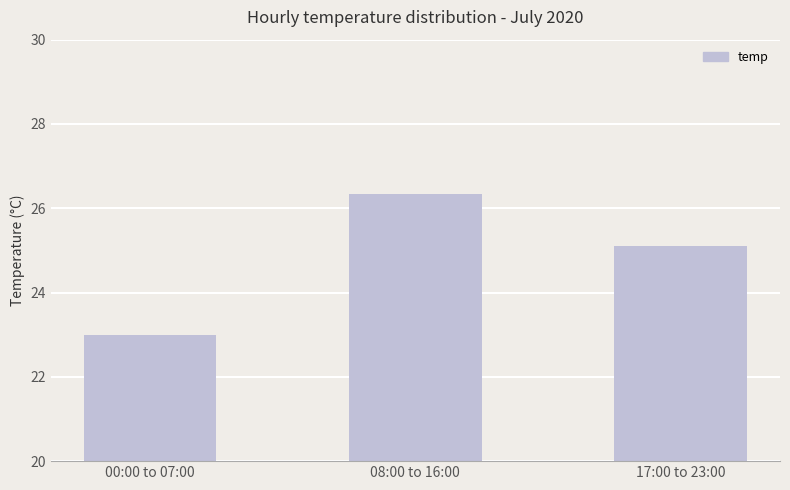

What position from the left is 00:00 to 07:00?

1